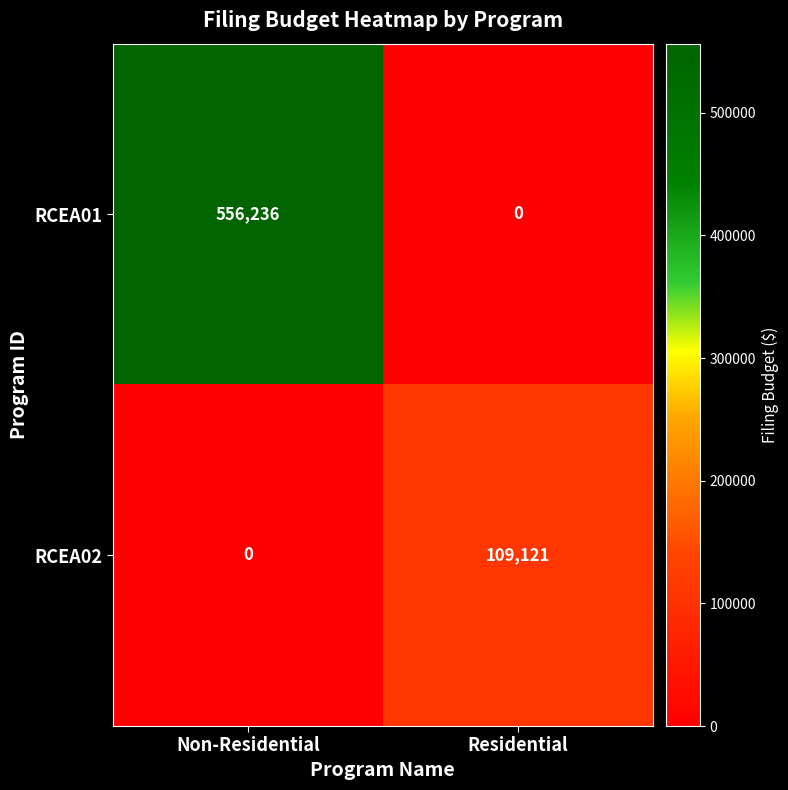

Reading left to right, list all the values displayed in this chart.

RCEA01: Non-Residential=556236	Residential=0
RCEA02: Non-Residential=0	Residential=109121